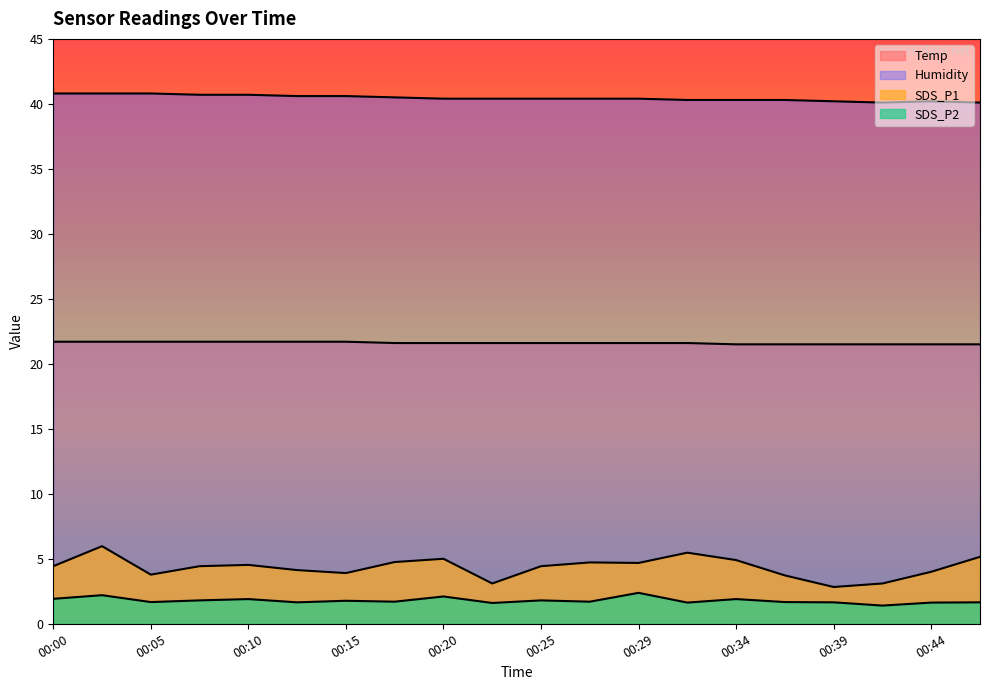

Does the chart have visible grid lines?

No